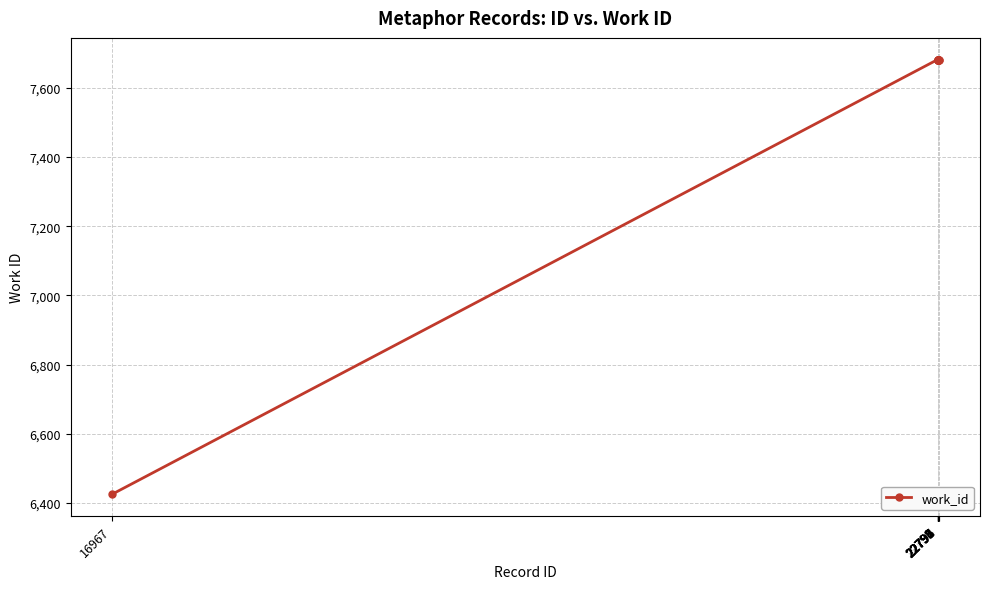

What is the value of the 10th point from the left?

7682